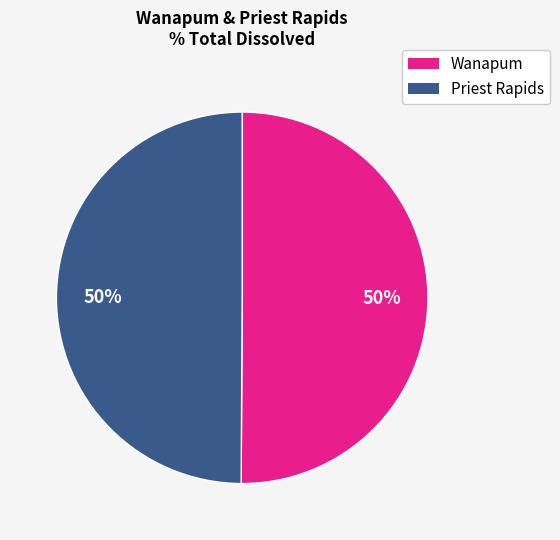

Approximately how many times larger is the value at Priest Rapids compared to Wanapum?

1.0